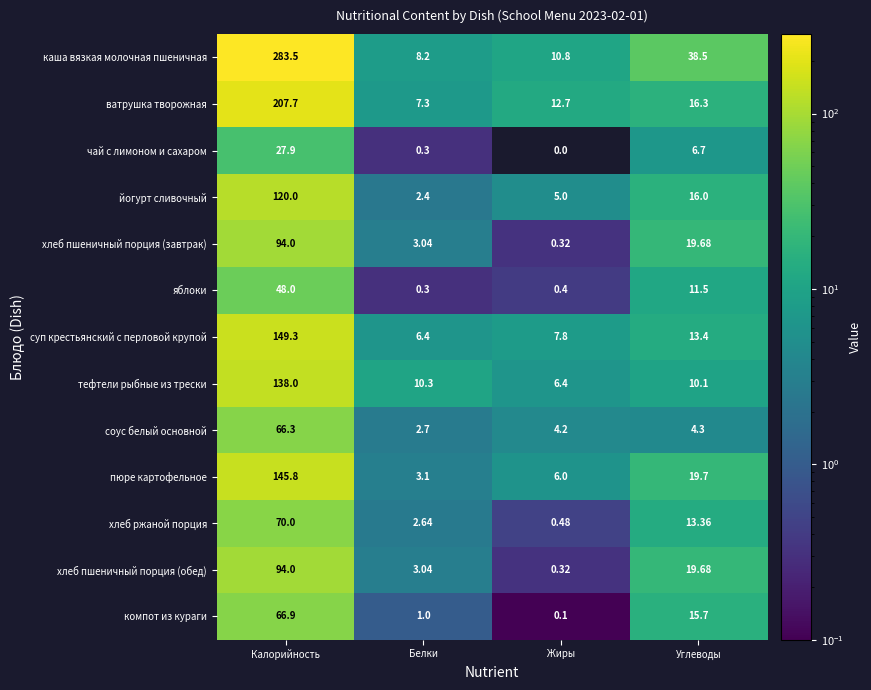

Where does the каша вязкая молочная пшеничная series first go above 38?

Калорийность